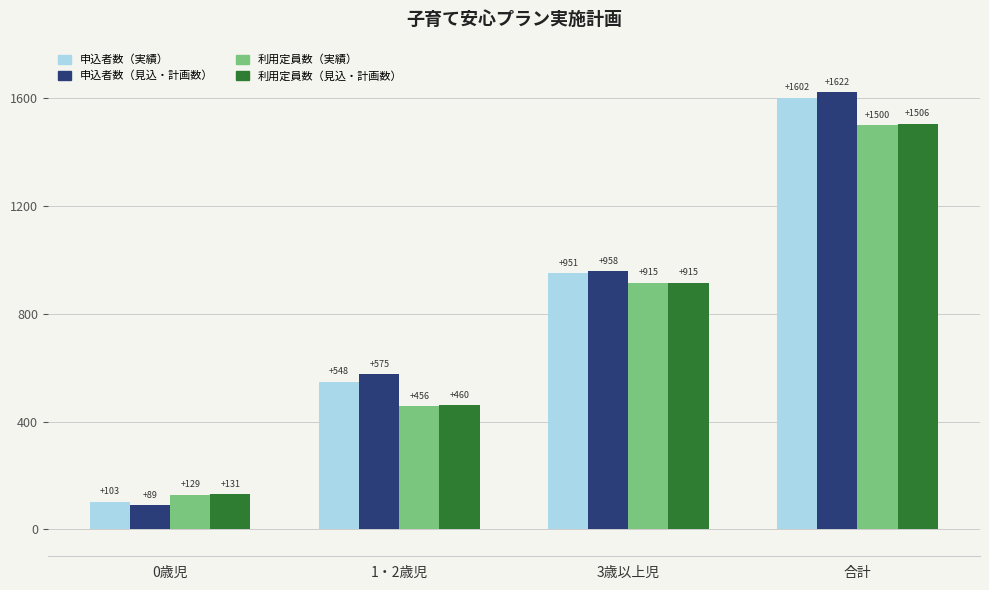

What are all the series names shown in the legend?

申込者数（実績）, 申込者数（見込・計画数）, 利用定員数（実績）, 利用定員数（見込・計画数）